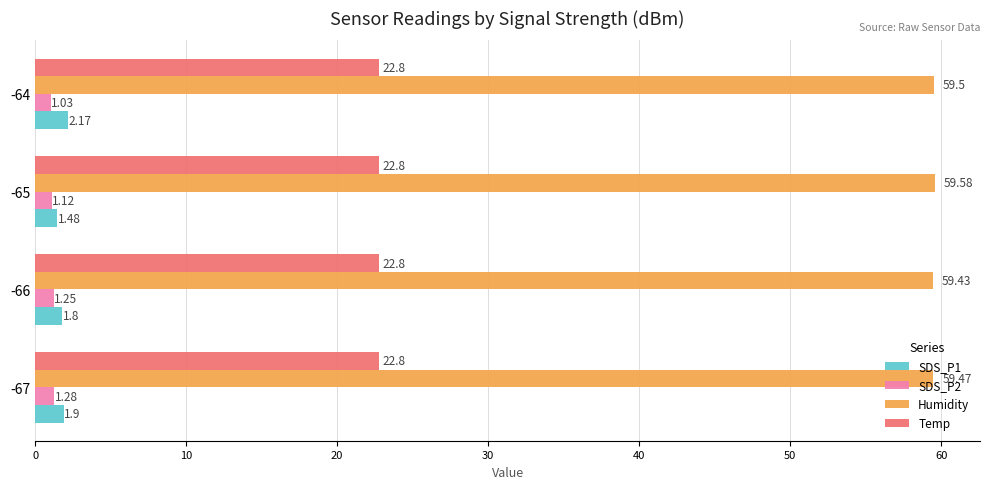

Which label corresponds to the largest value in the chart?

-65